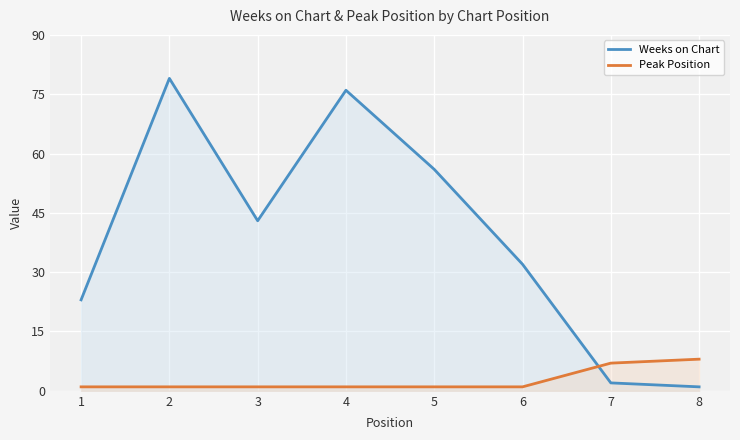

Reading left to right, list all the values displayed in this chart.

Weeks on Chart: 23	79	43	76	56	32	2	1
Peak Position: 1	1	1	1	1	1	7	8